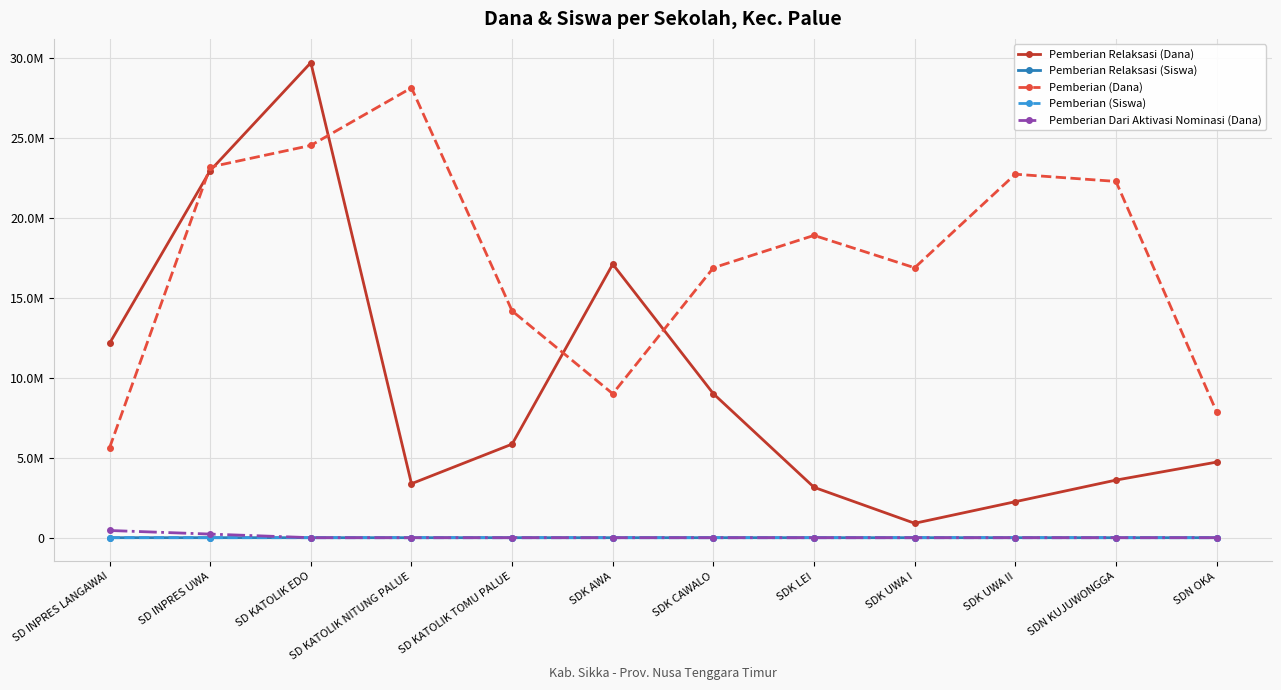

Does the chart have visible grid lines?

Yes